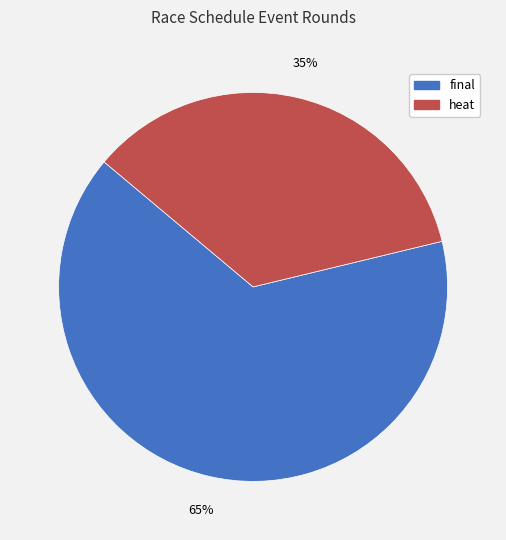

Is the sum of heat and final greater than half?

Yes